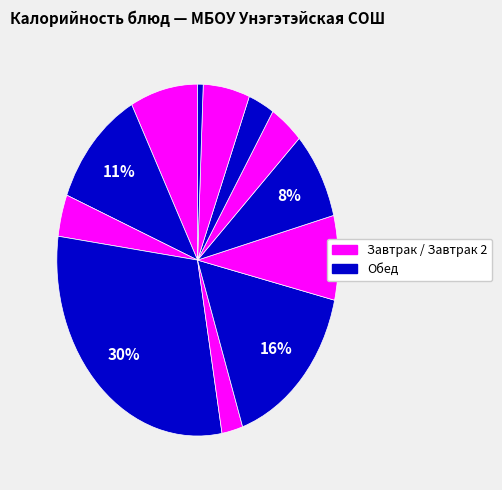

How many segments does this pie chart have?

12